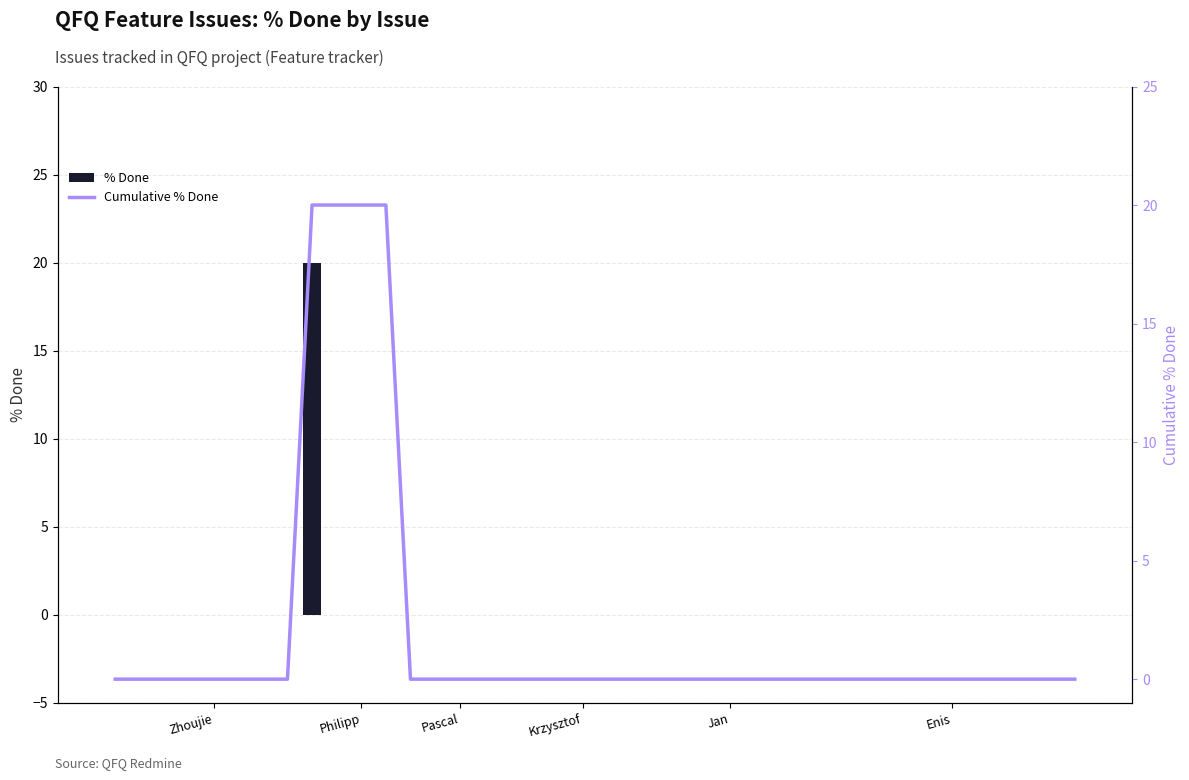

What are all the series names shown in the legend?

% Done, Cumulative % Done